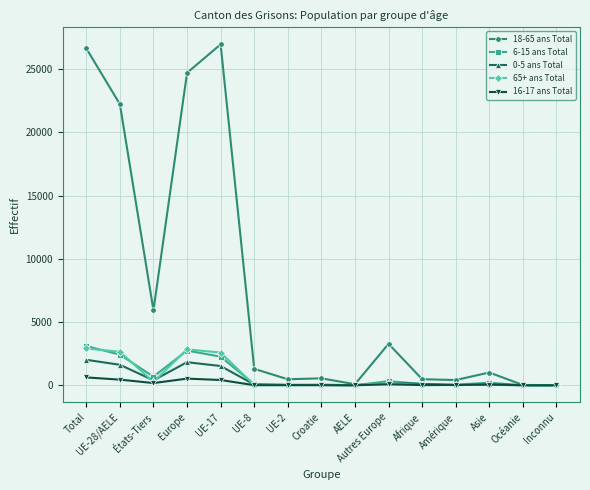

Which series has the largest total across all categories?

18-65 ans Total